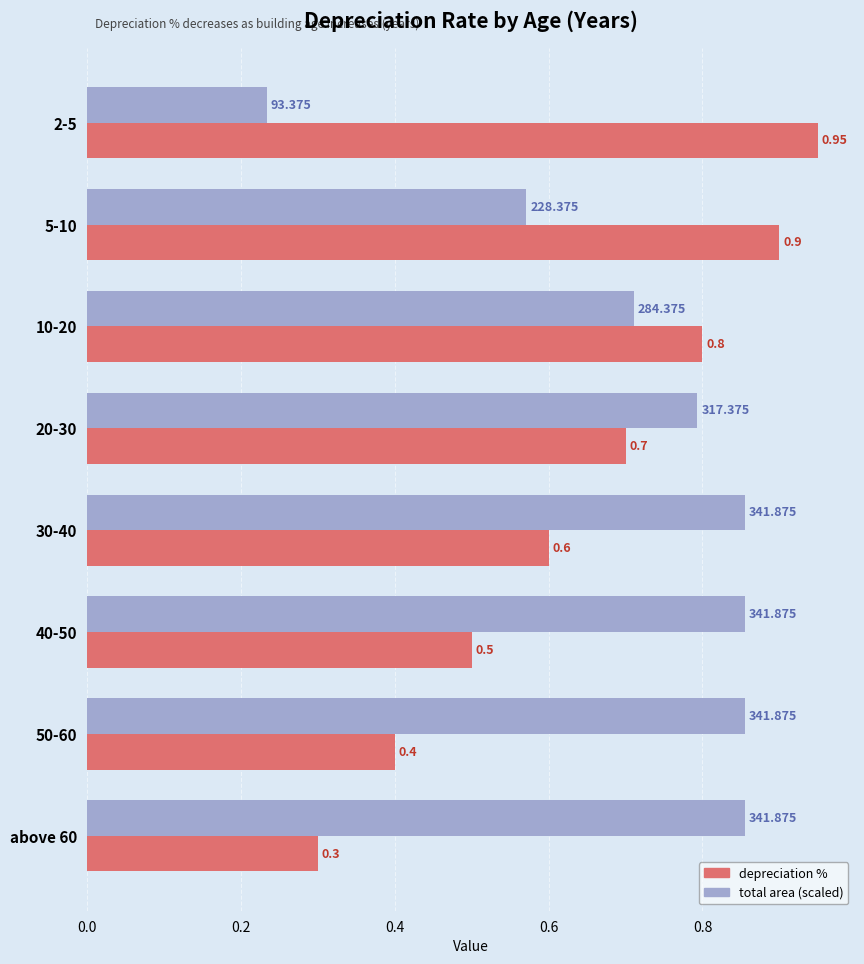

At which category is the sum across all series the highest?

10-20